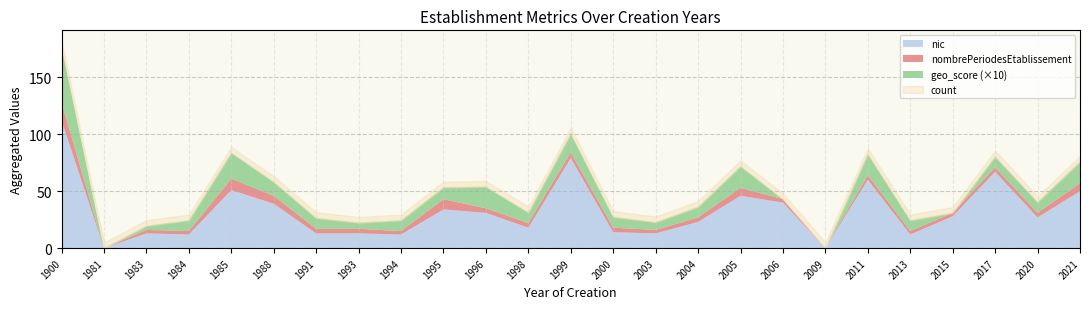

How many distinct data groups are displayed?

4